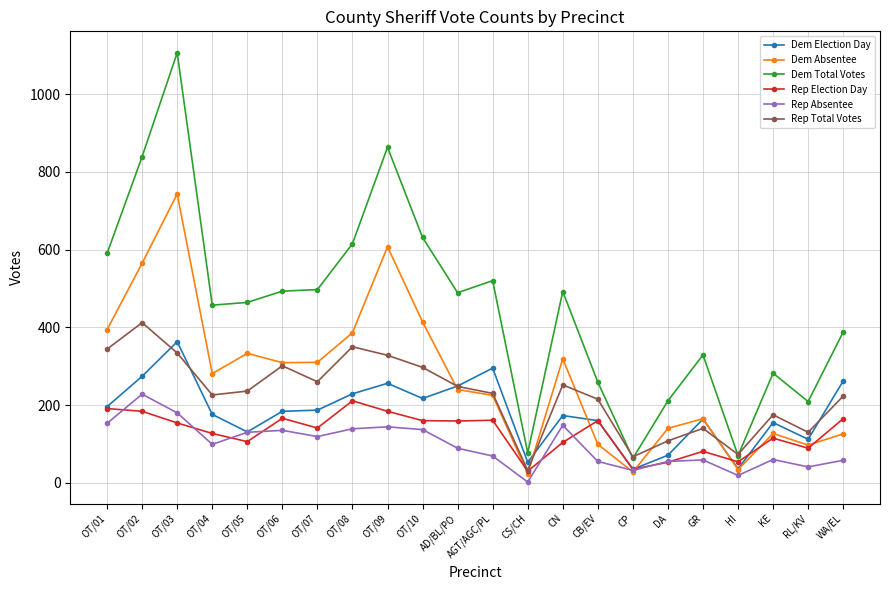

What is the difference between the highest and lowest values at OT/07?

378